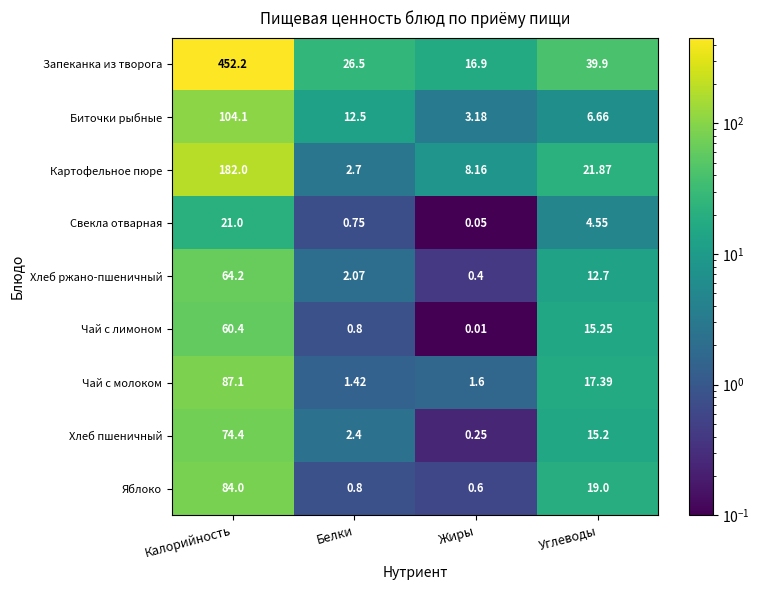

At Калорийность, list the series in order from largest to smallest.

Запеканка из творога, Картофельное пюре, Биточки рыбные, Чай с молоком, Яблоко, Хлеб пшеничный, Хлеб ржано-пшеничный, Чай с лимоном, Свекла отварная